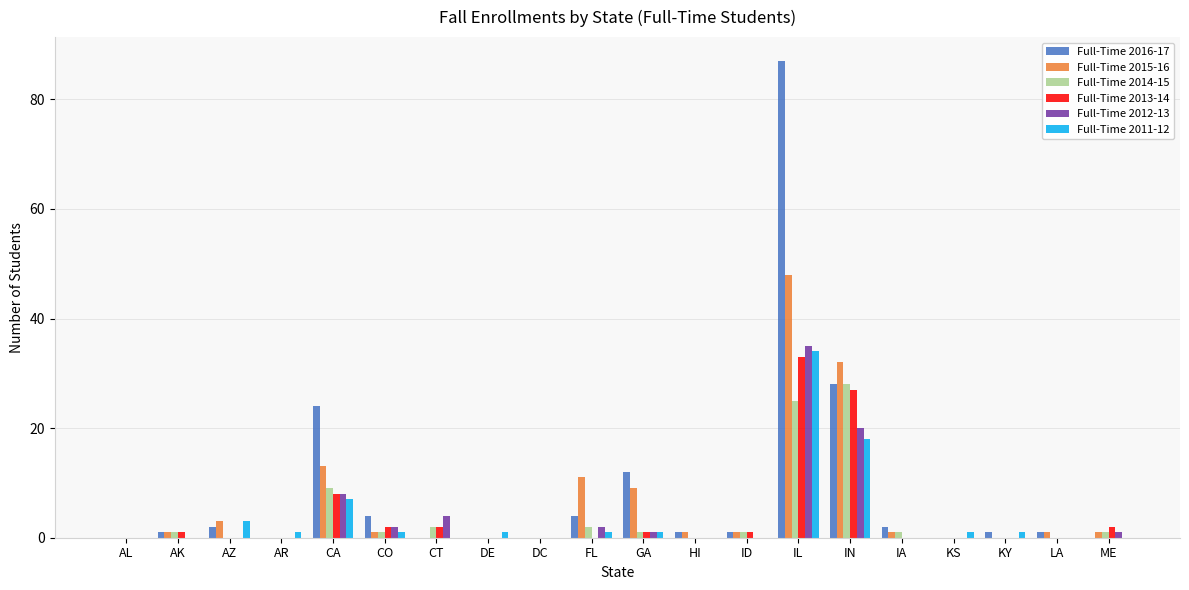

Does the chart contain stacked bars?

No